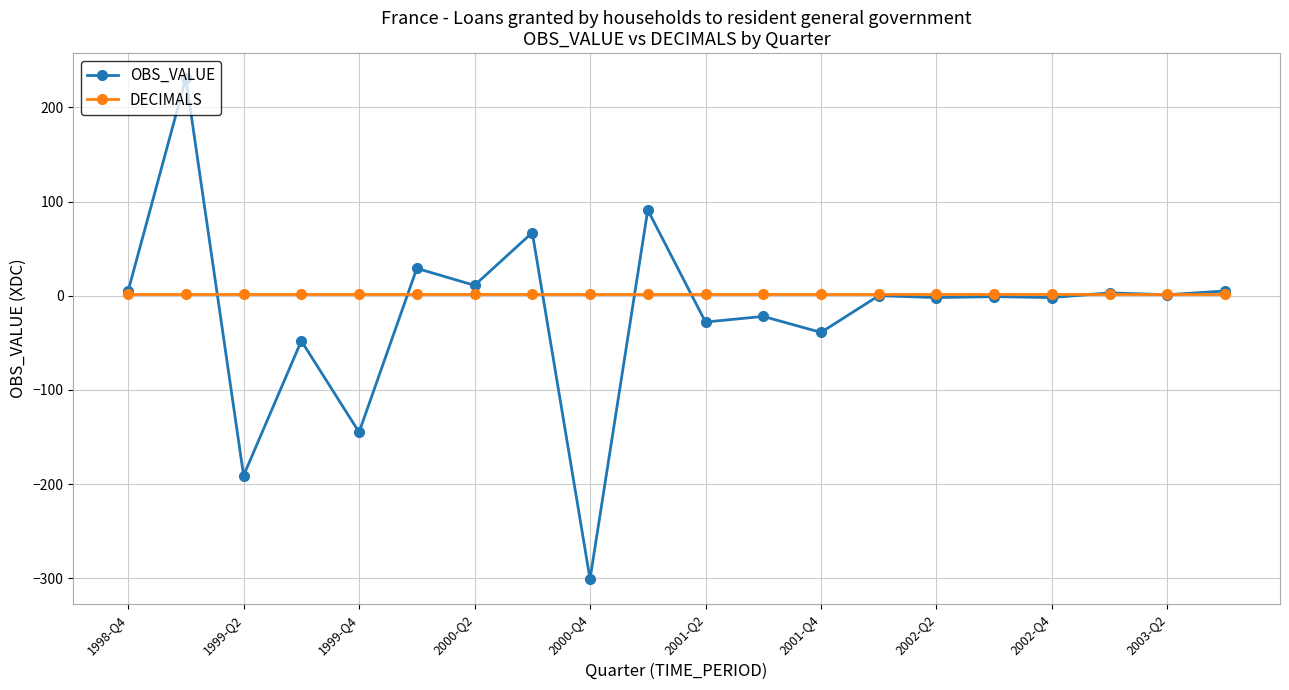

True or false: OBS_VALUE has more than 1 interior local peaks.

True